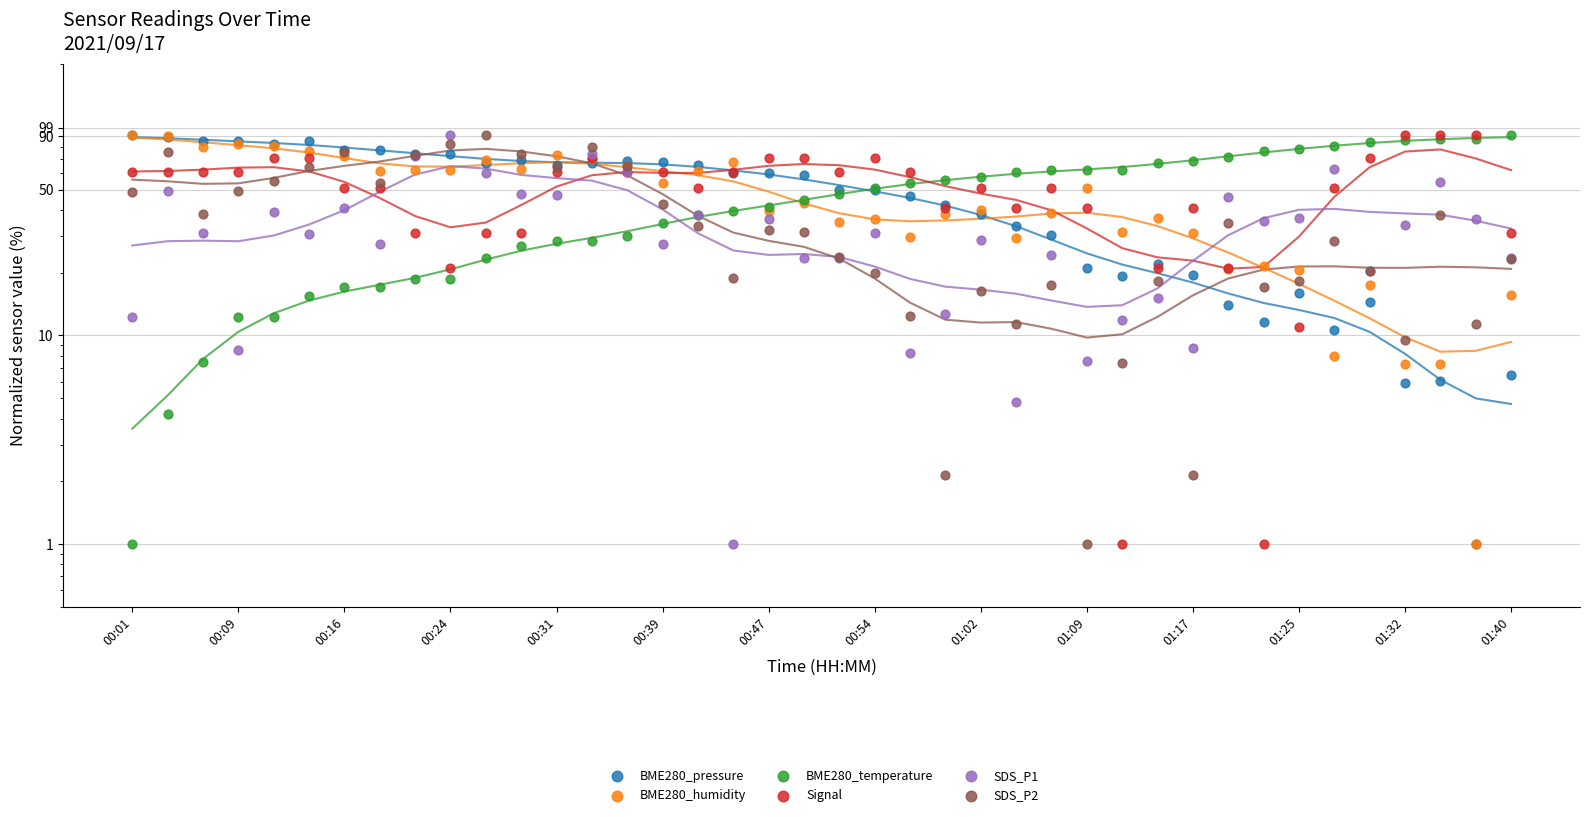

Which series has the largest total across all categories?

Signal